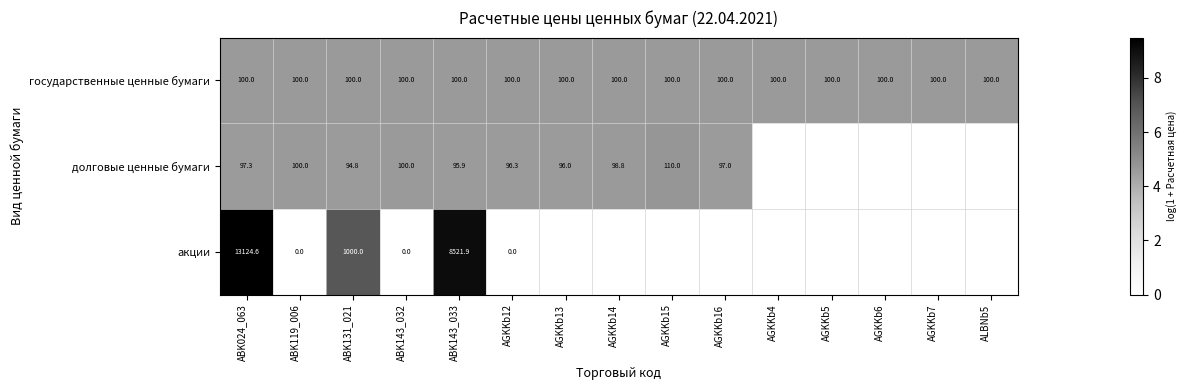

The value of акции at ABK131_021 is 1443.2. True or false?

False